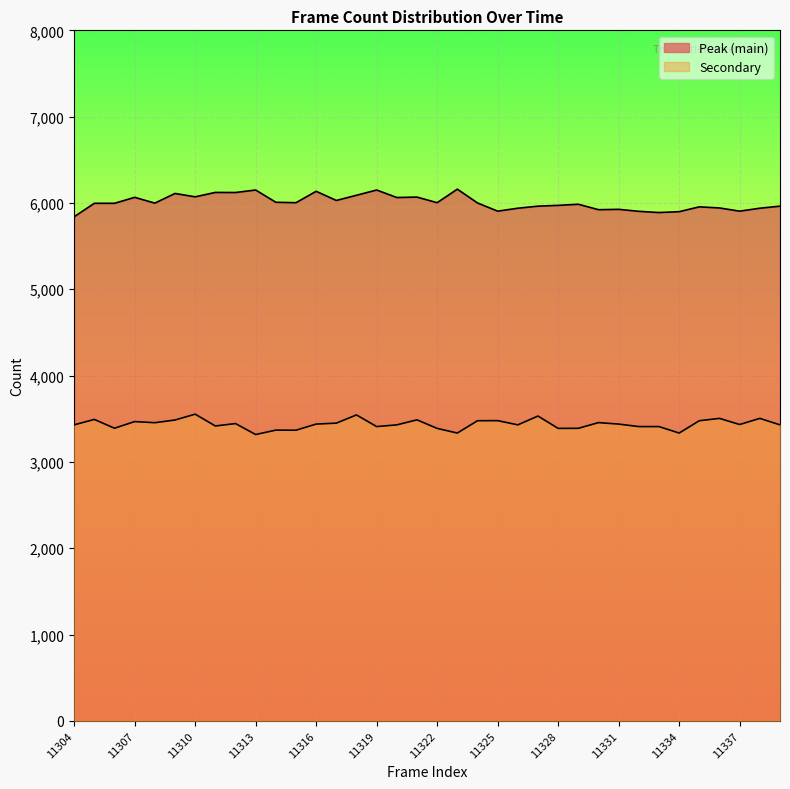

True or false: Secondary and Peak (main) cross at least once.

False